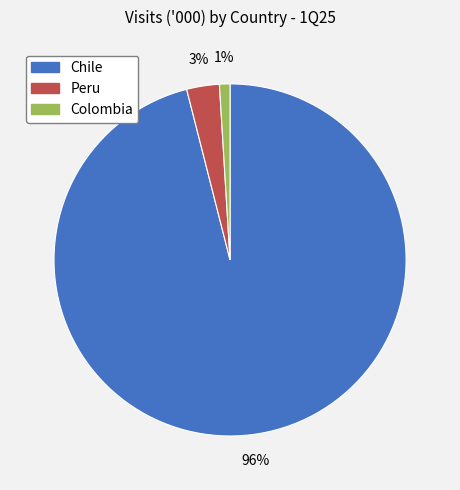

Does Colombia represent more than half of the total?

No